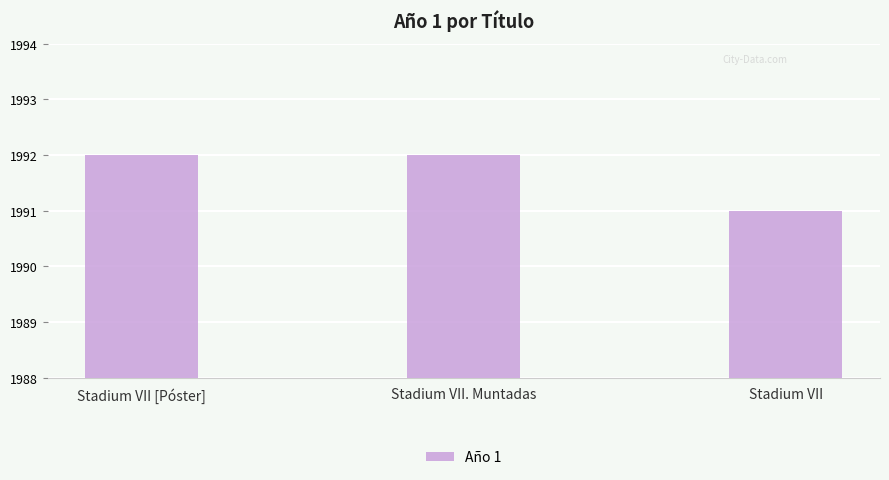

Is it true that the value at Stadium VII is 991?

False